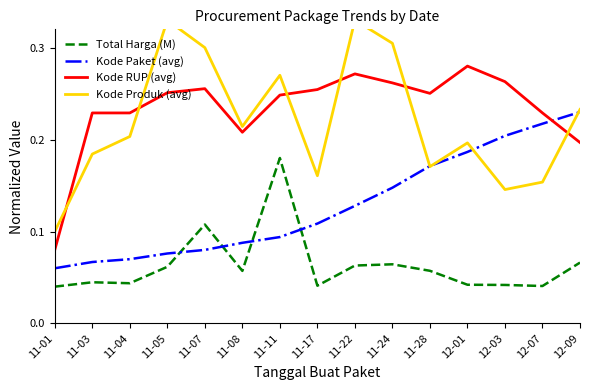

At which category does the chart reach its peak across all series?

11-05